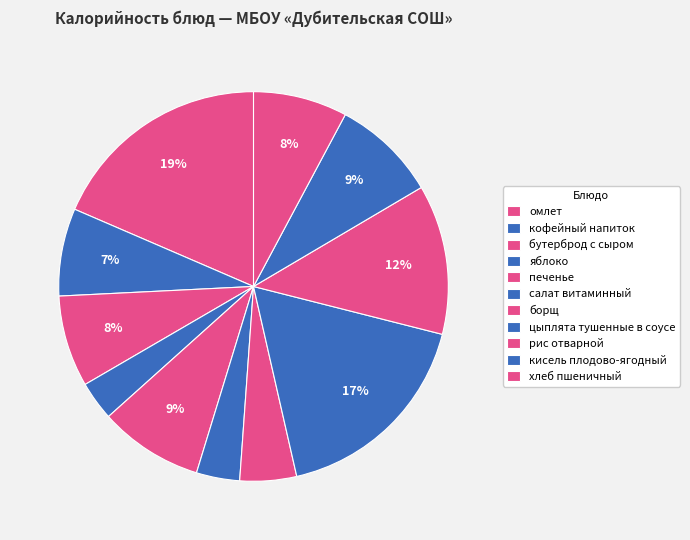

What percentage is the цыплята тушенные в соусе slice, to the nearest percent?

17%